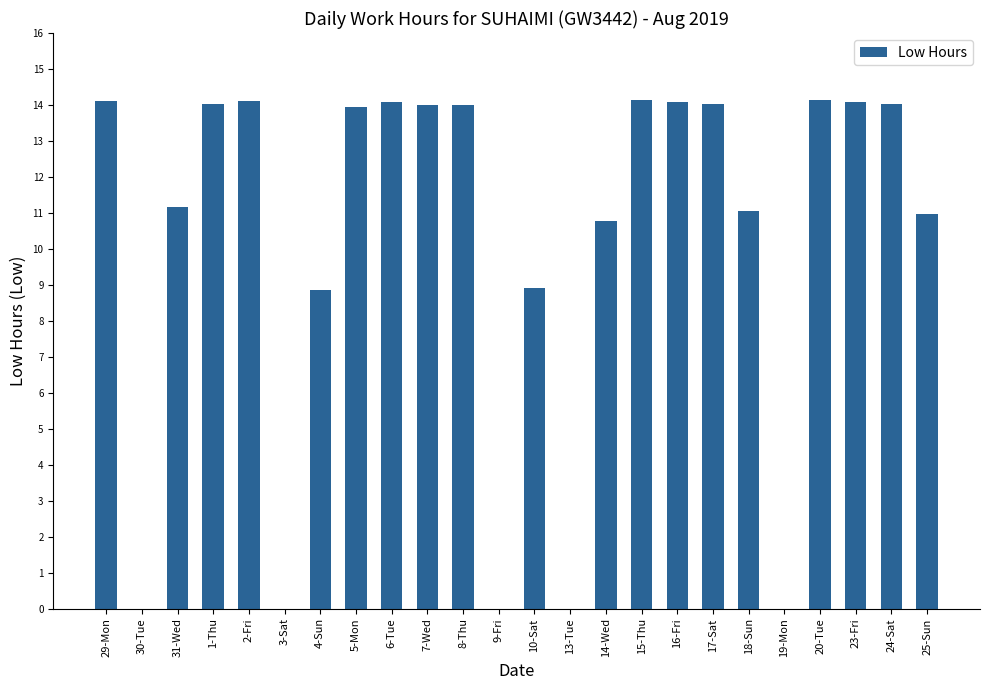

What is the sum of the values at 30-Tue and 16-Fri?

14.1